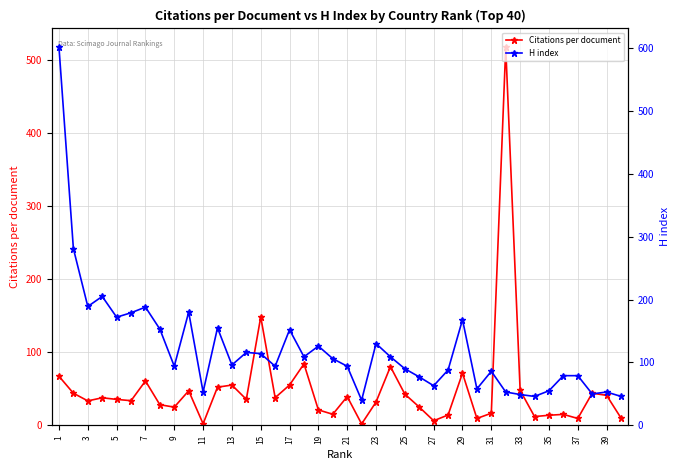

True or false: Citations per document has more than 2 points higher than both neighbors.

True